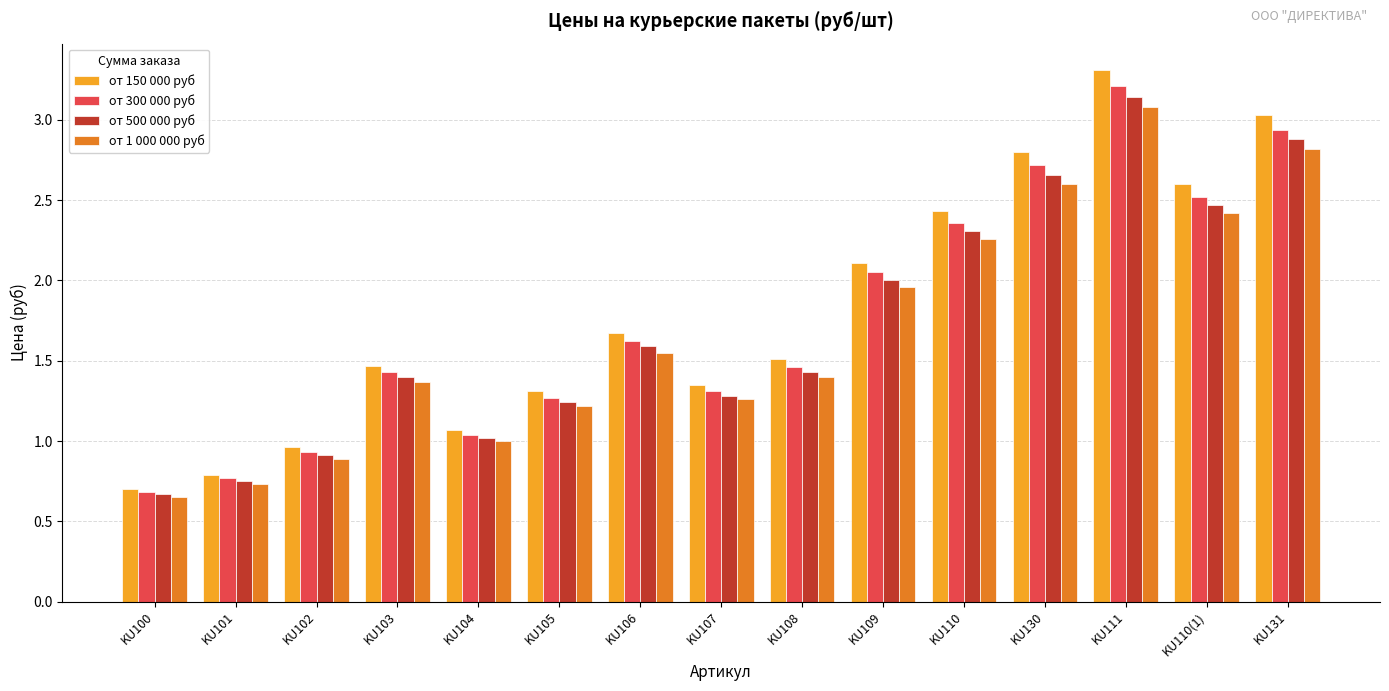

At which label does от 500 000 руб reach its peak?

KU111